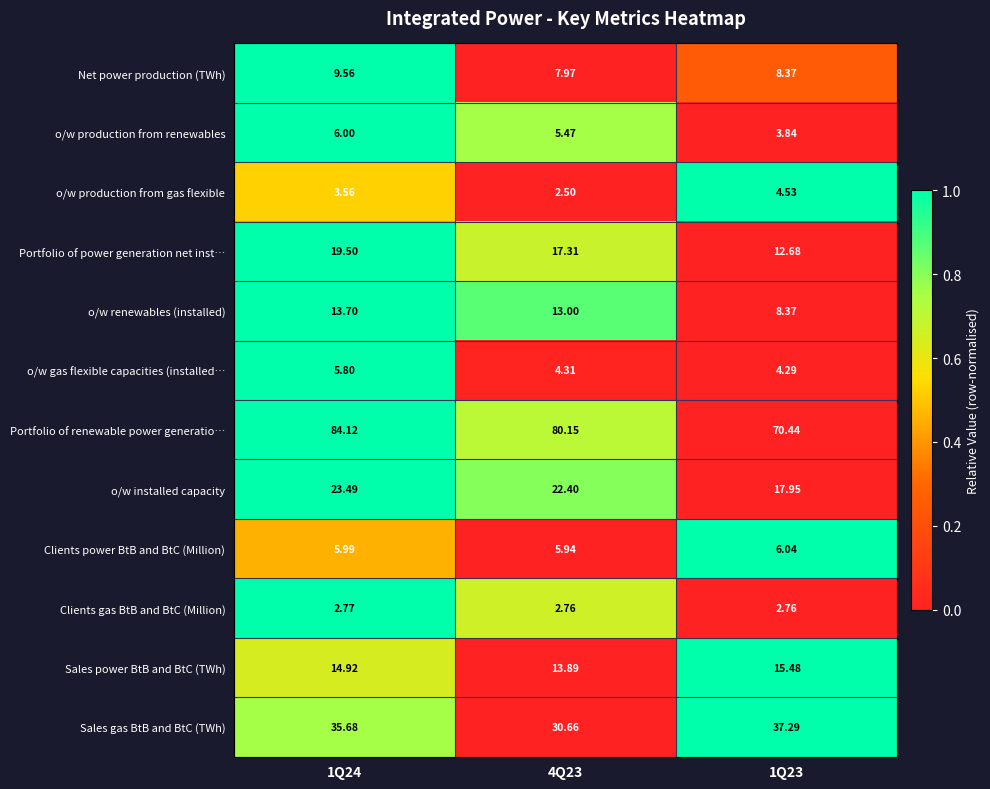

At 1Q24, list the series in order from smallest to largest.

Clients gas BtB and BtC (Million), o/w production from gas flexible, o/w gas flexible capacities (installed…, Clients power BtB and BtC (Million), o/w production from renewables, Net power production (TWh), o/w renewables (installed), Sales power BtB and BtC (TWh), Portfolio of power generation net inst…, o/w installed capacity, Sales gas BtB and BtC (TWh), Portfolio of renewable power generatio…